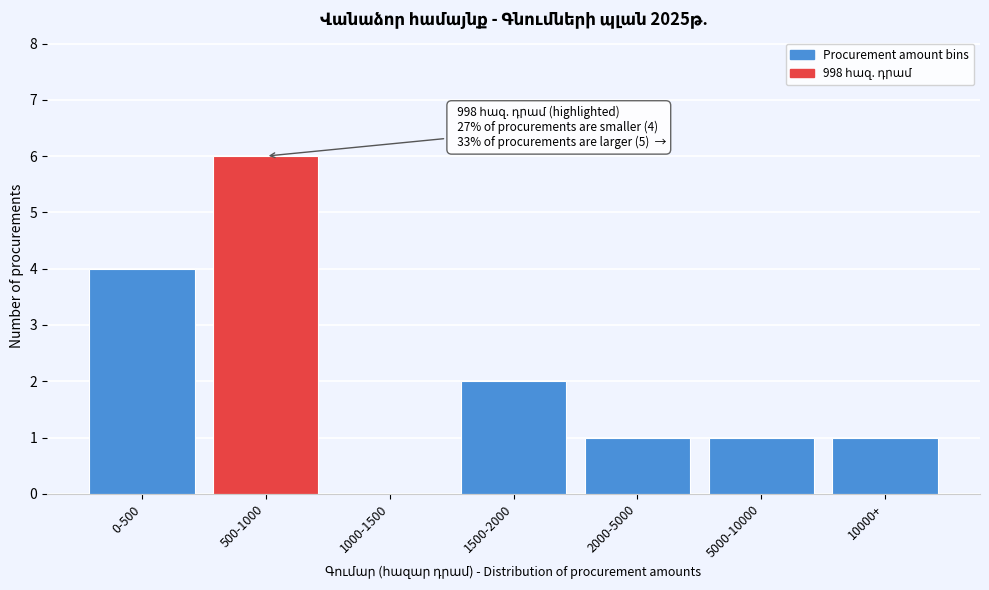

Reading left to right, what are all the values shown in this chart?

0-500=4	500-1000=6	1000-1500=0	1500-2000=2	2000-5000=1	5000-10000=1	10000+=1